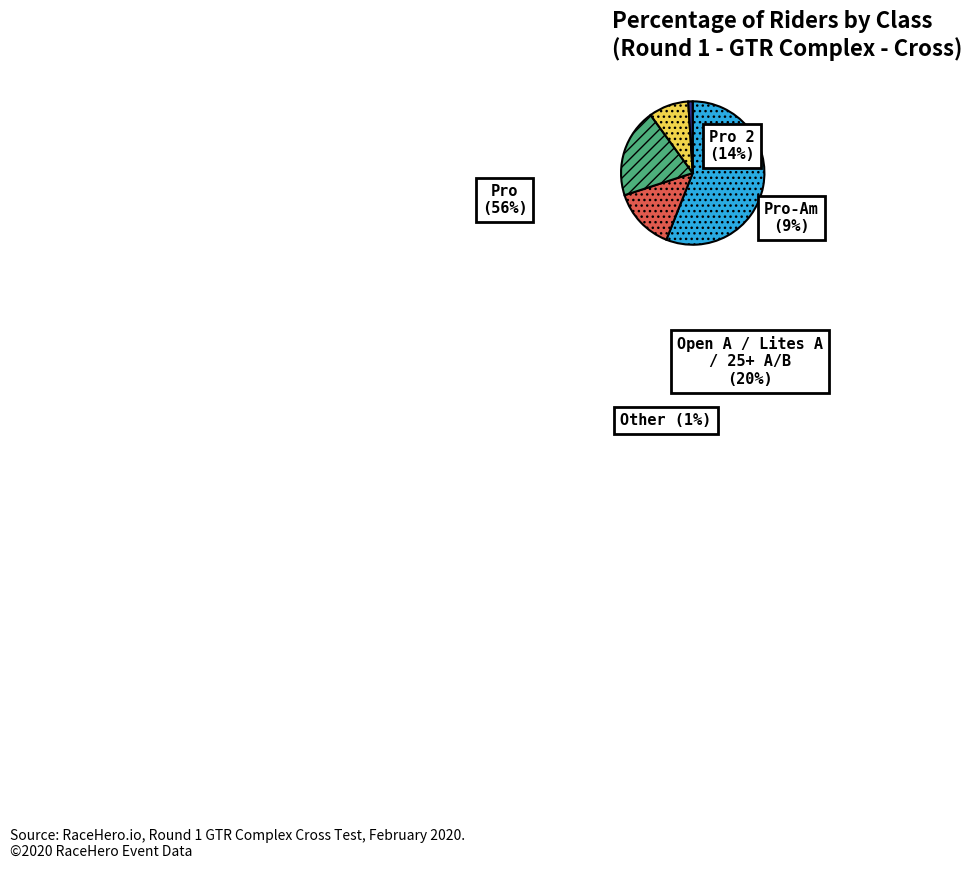

What is the change in value from Pro to Pro 2?

-42